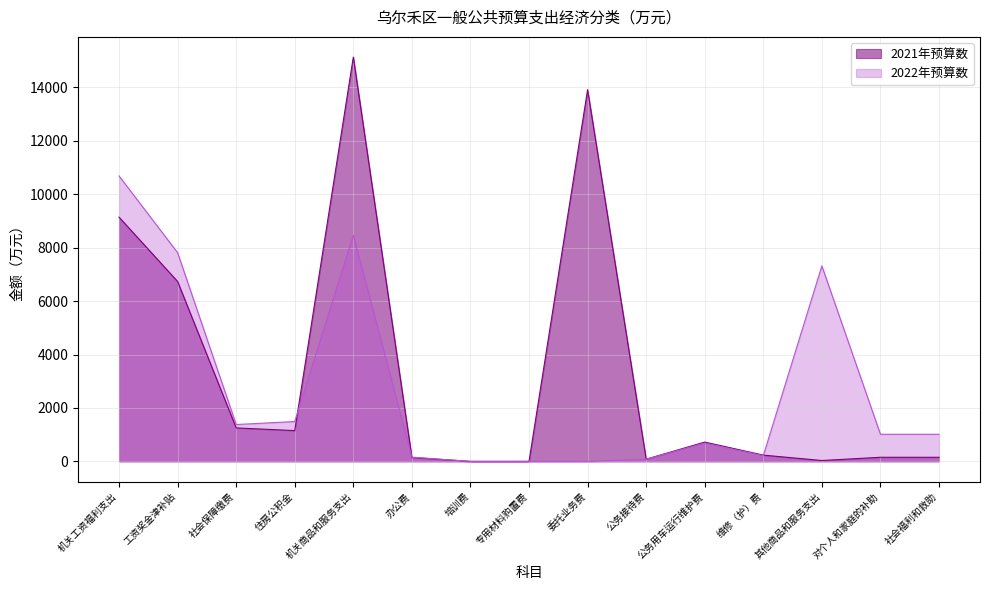

List the series in order of their peak value, highest first.

2021年预算数, 2022年预算数